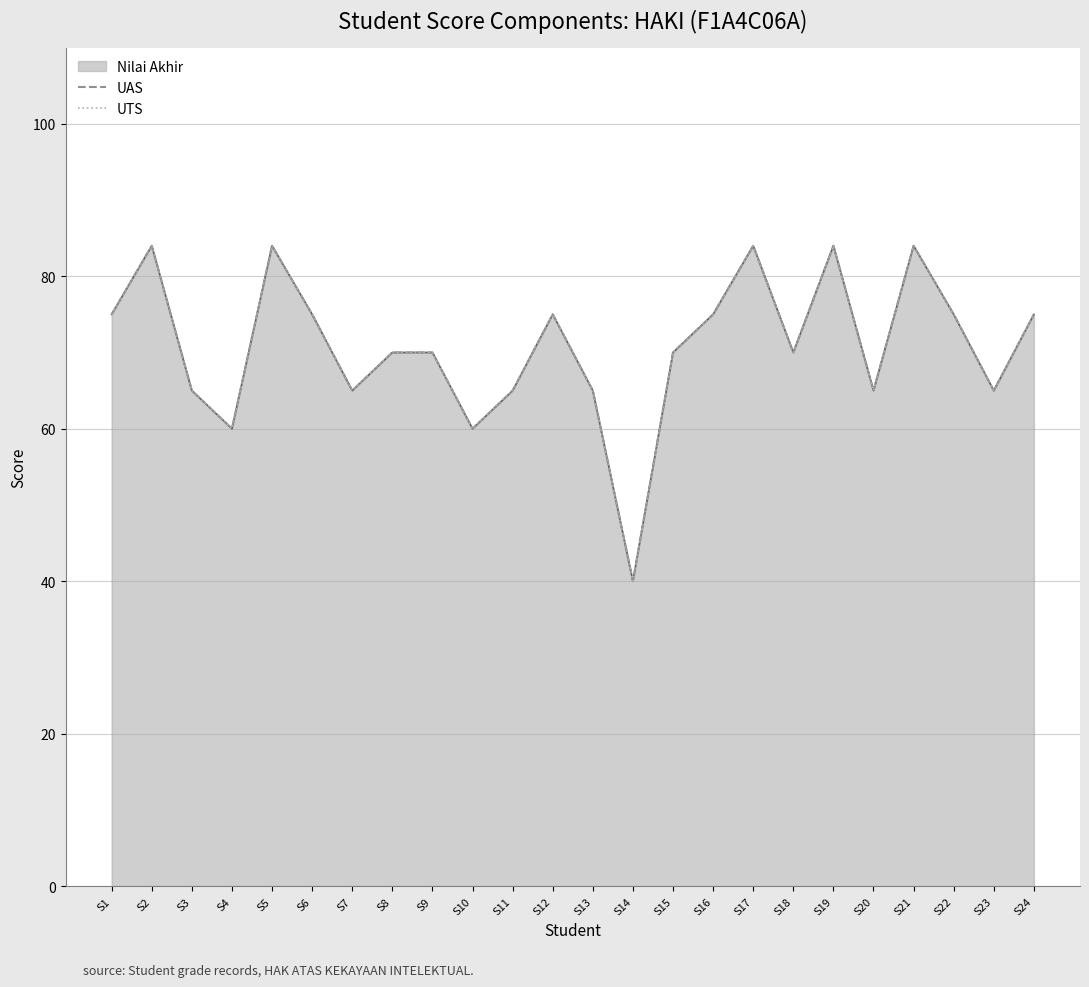

Which series has the largest range (max minus min)?

UAS